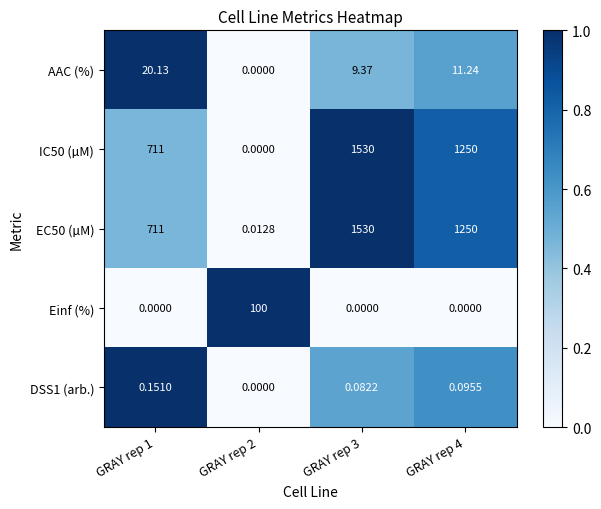

Is the value of IC50 (µM) at GRAY rep 4 greater than the value of DSS1 (arb.) at GRAY rep 2?

Yes